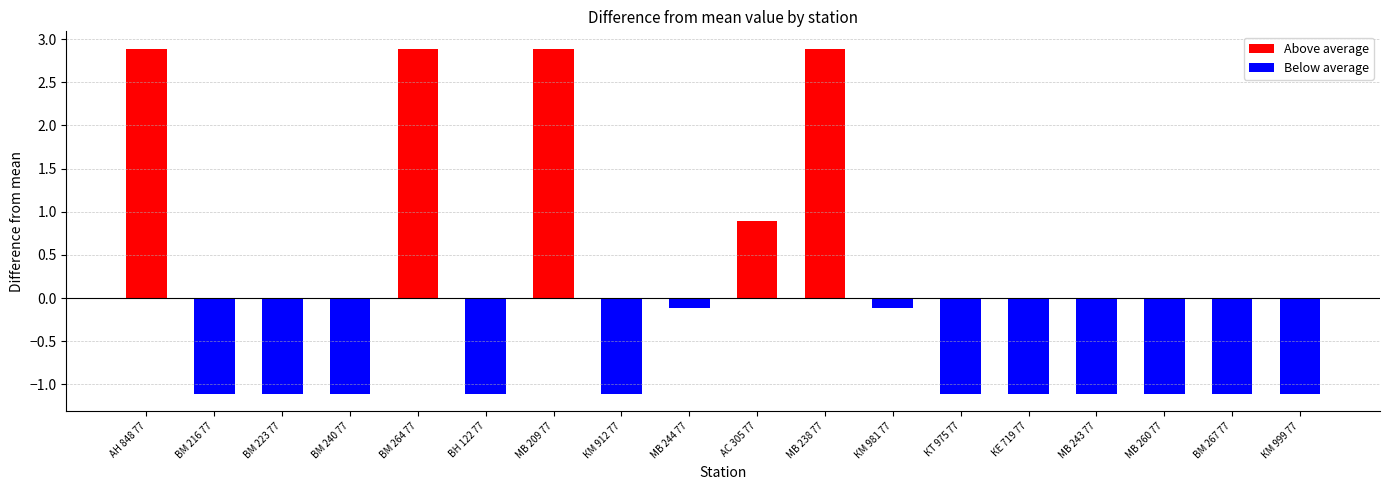

Where is Above average nearest to the value 1?

АС 305 77